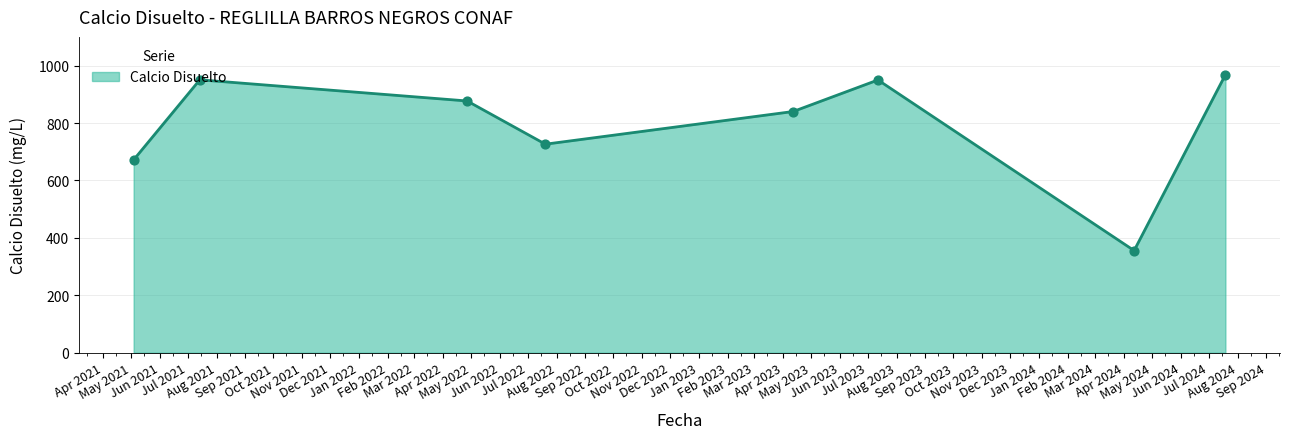

How many interior local peaks (higher than both neighbors) does the data have?

2